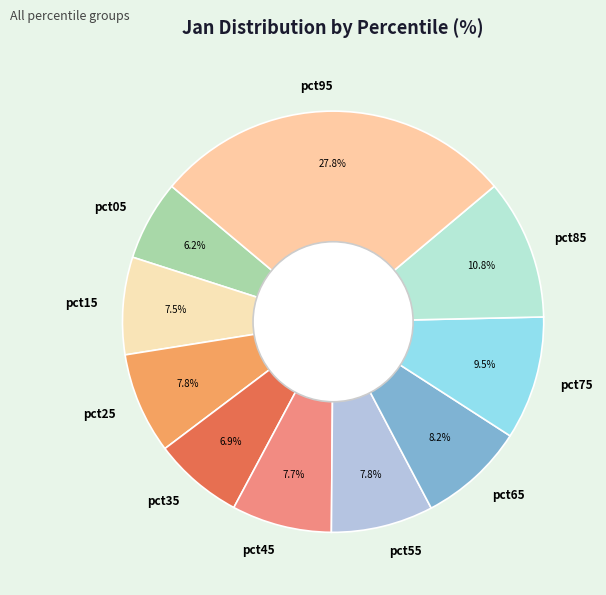

How much of the chart is everything except pct35?

93.1%